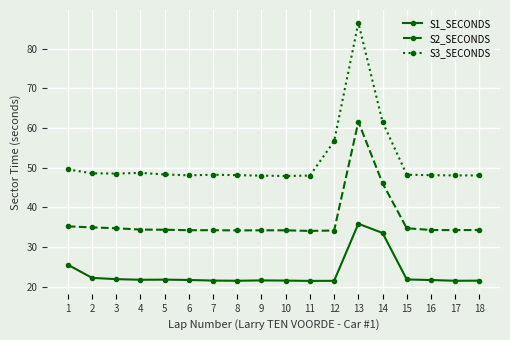

Which series has the largest total across all categories?

S3_SECONDS